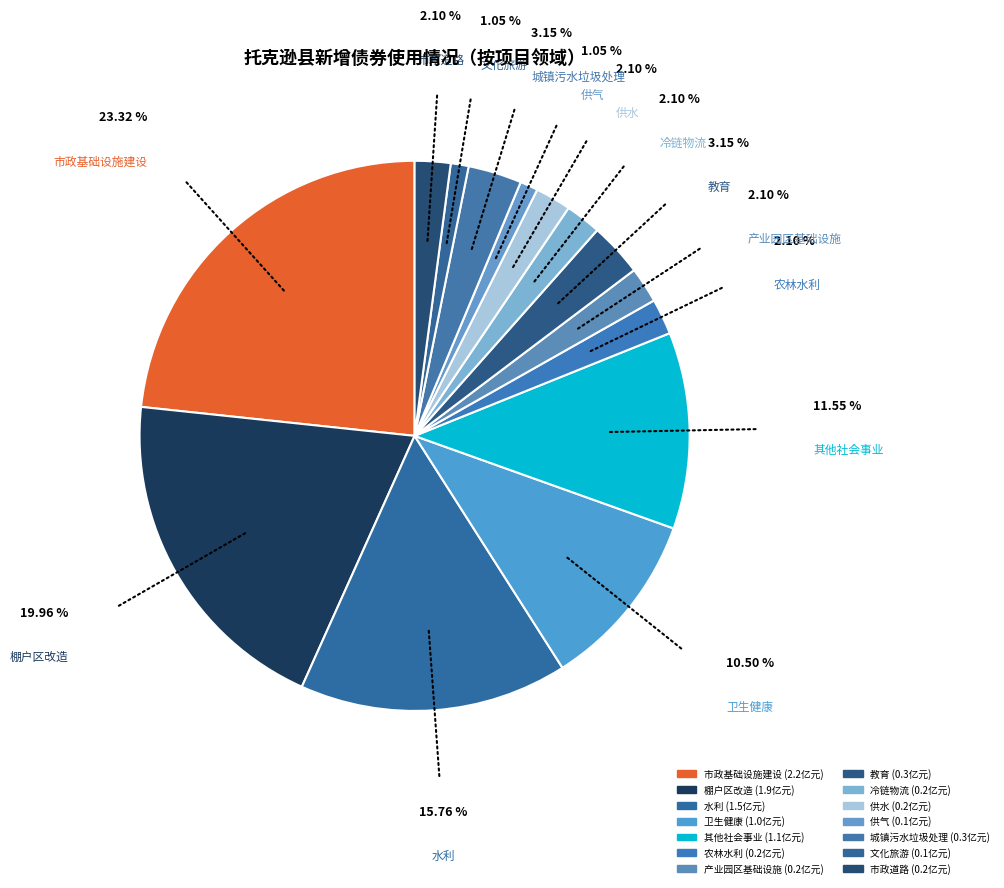

Which category has the biggest portion of the pie?

市政基础设施建设